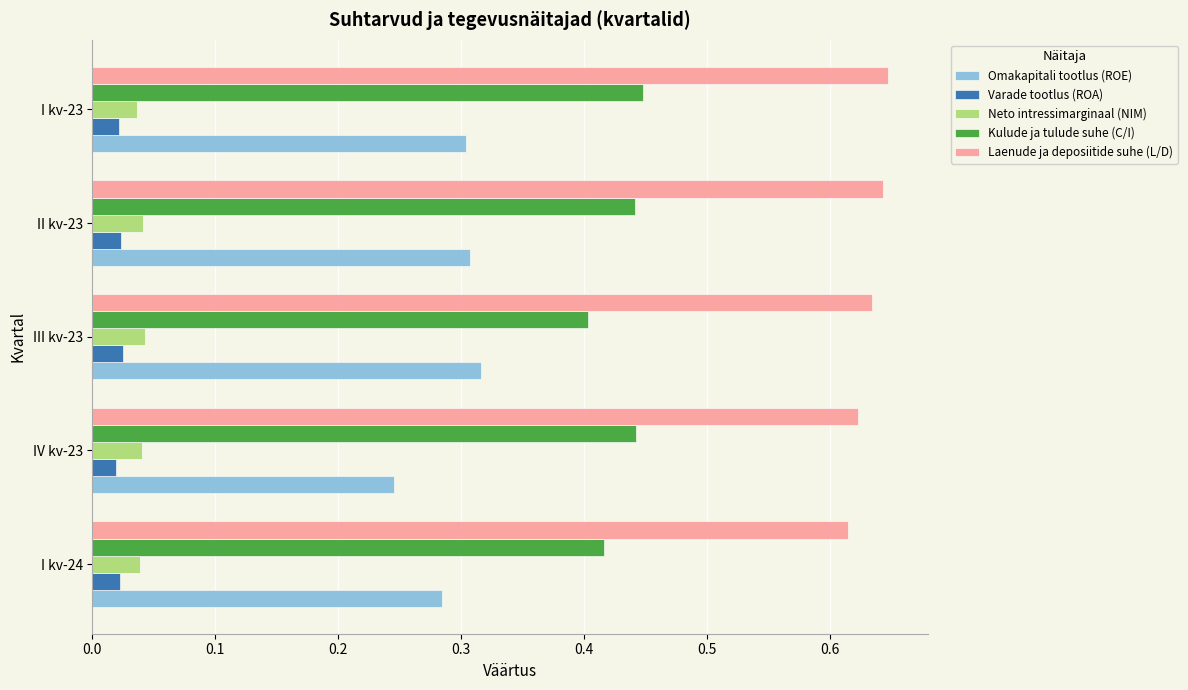

The value of Omakapitali tootlus (ROE) at II kv-23 is 0.5. True or false?

False